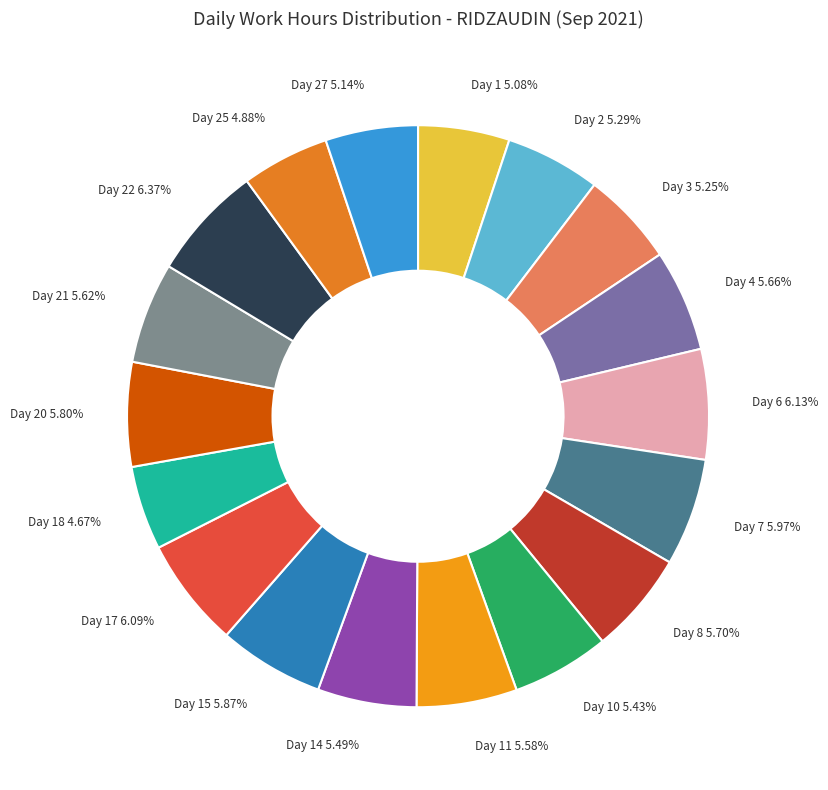

Approximately how many times larger is the value at Day 18 4.67% compared to Day 27 5.14%?

0.9